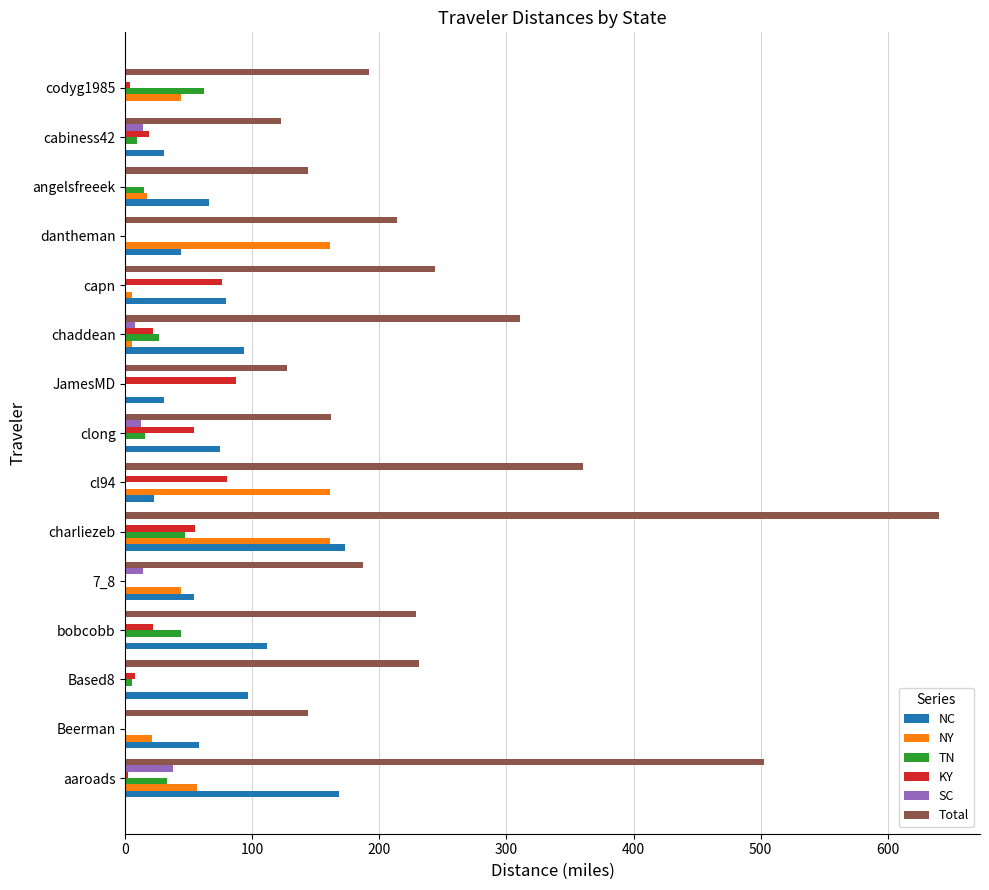

Between charliezeb and cl94, which series saw the biggest shift?

Total